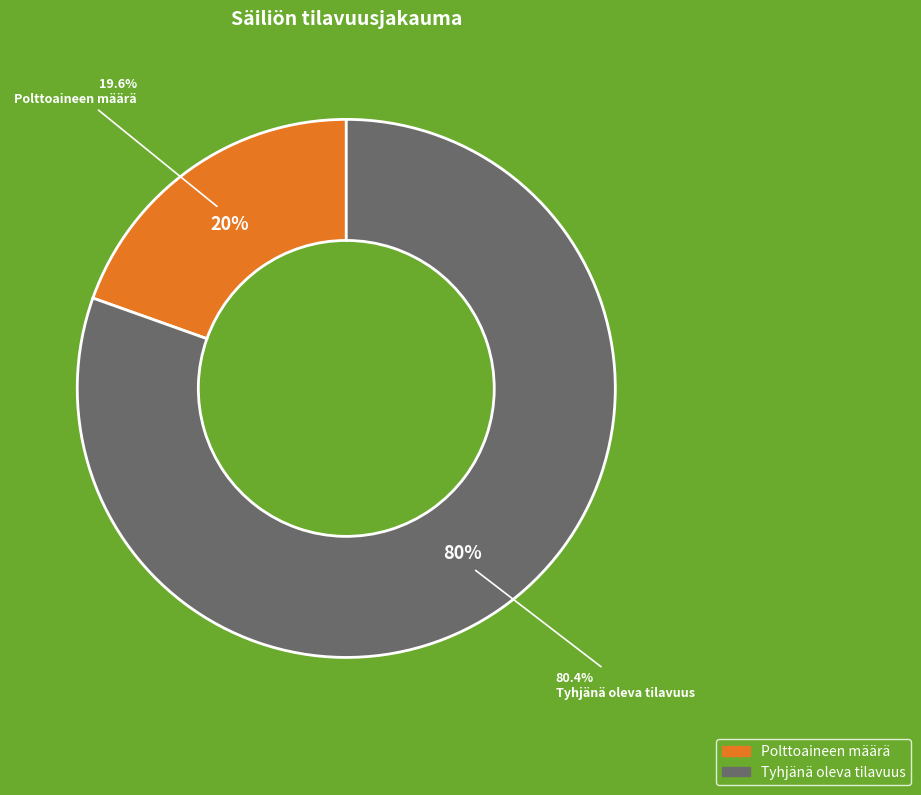

To the nearest percent, what portion does Polttoaineen määrä represent?

20%